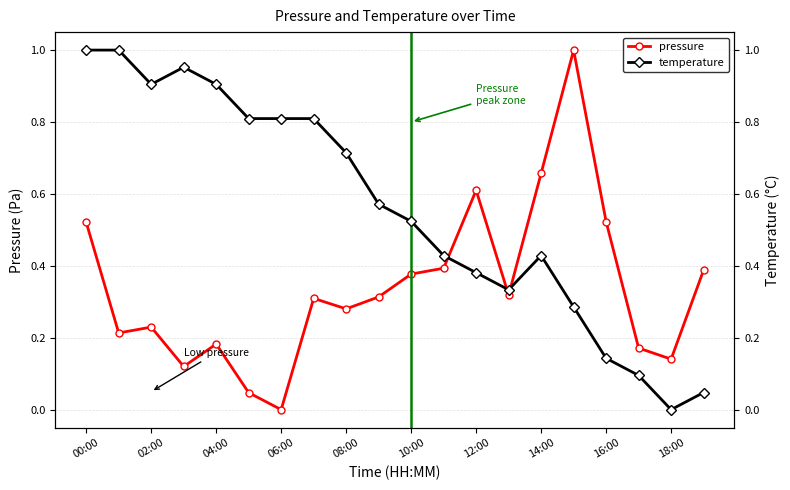

What is the value of the temperature point at the 14th from the left?

0.3